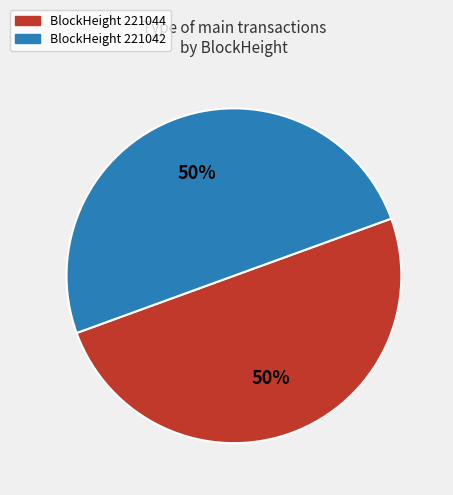

True or false: BlockHeight 221044 accounts for 50% of the total.

True